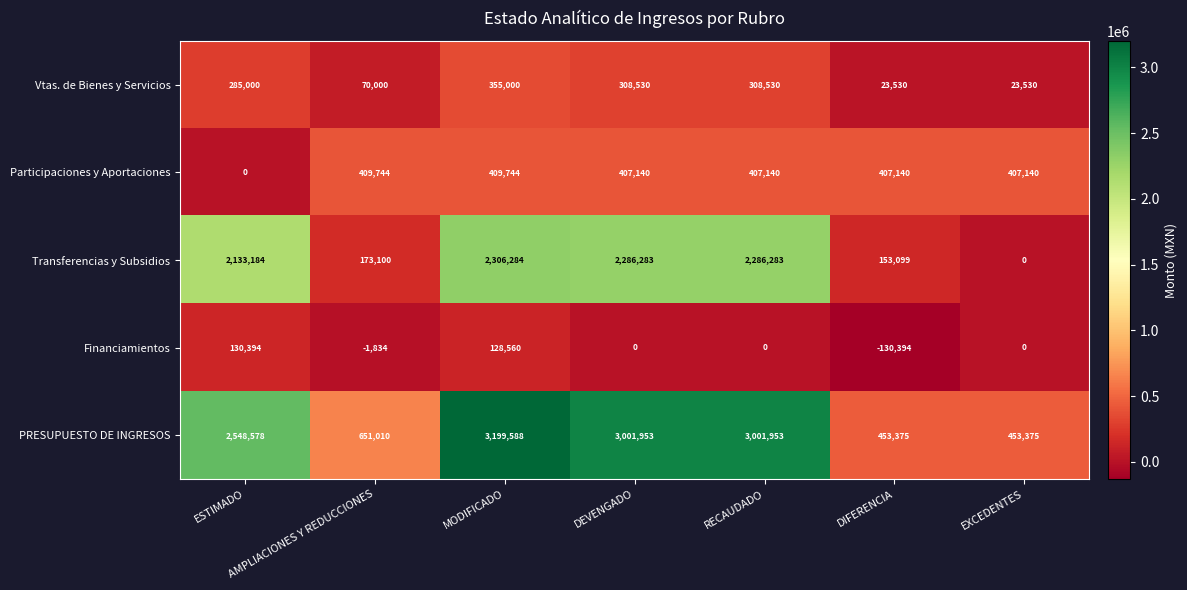

Count the number of categories in the chart.

7